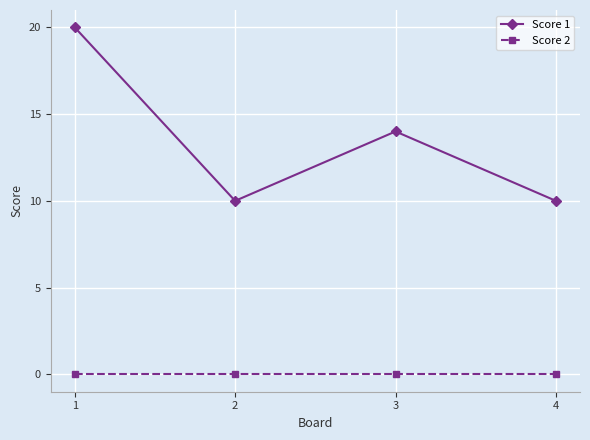

Is the value of Score 2 at 1 greater than the value of Score 1 at 4?

No